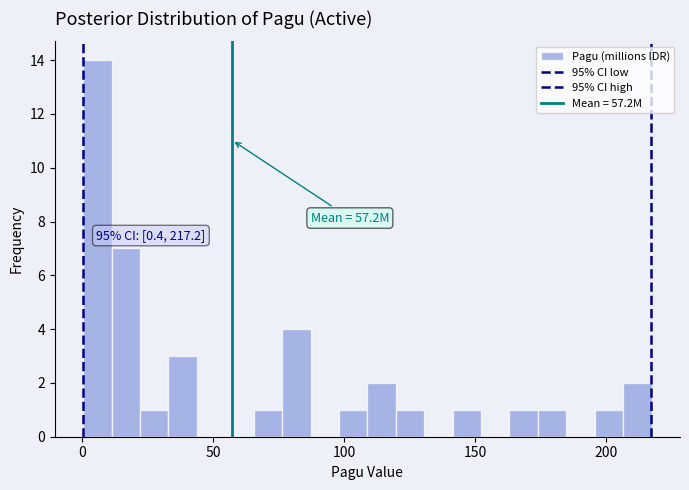

Read against the x-axis, roughly where is the centre of the tallest bar?

5